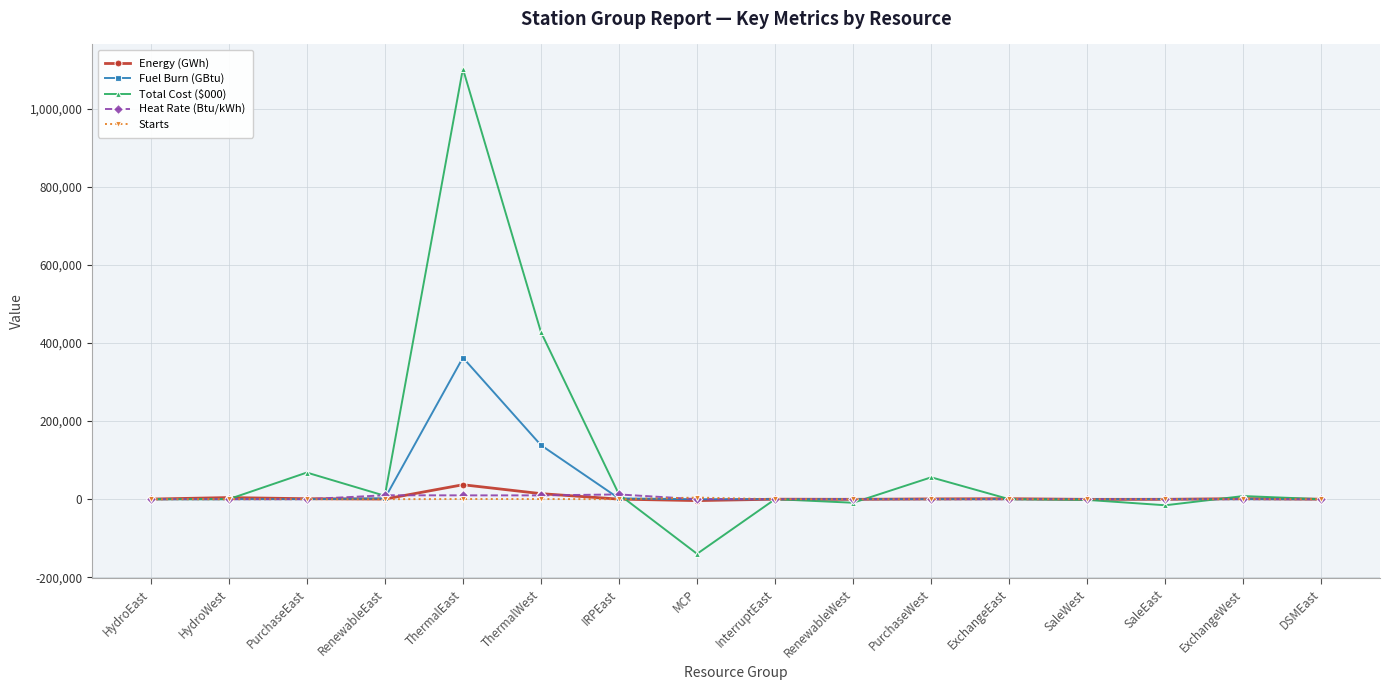

True or false: Starts has more than 0 interior local peaks.

True